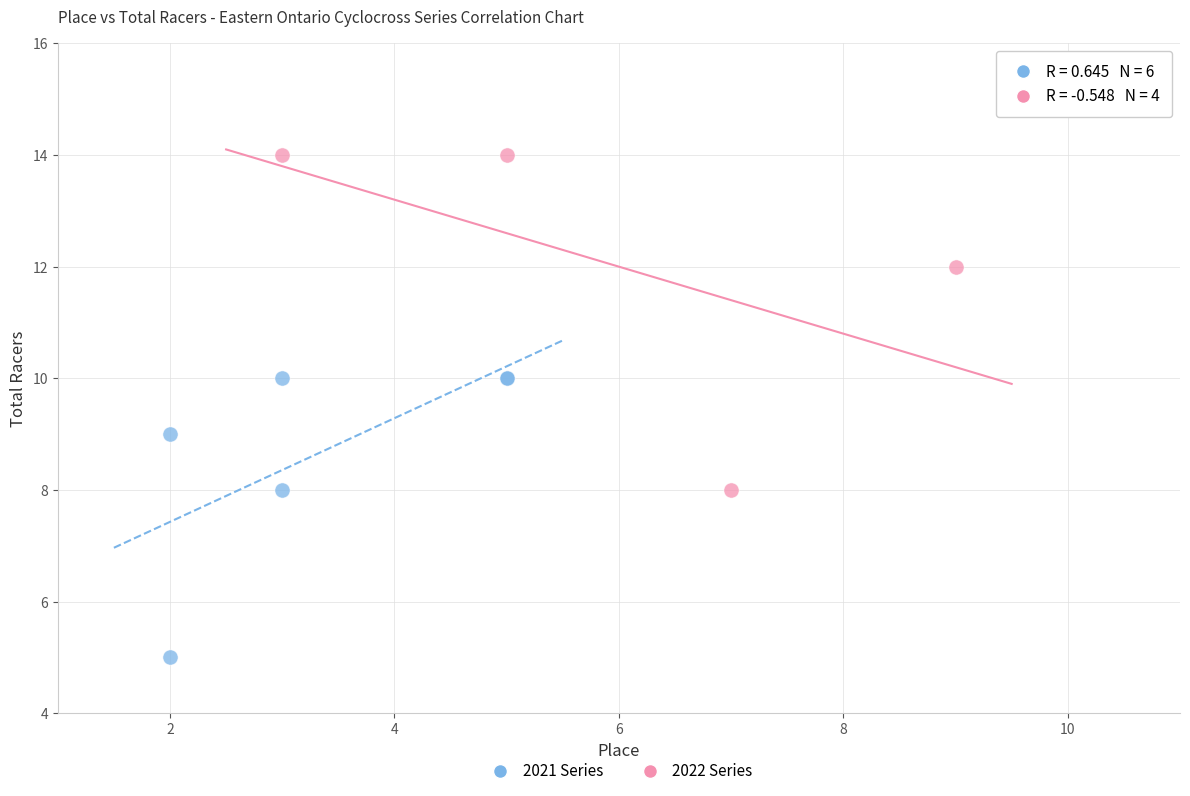

Which series reaches the maximum Y coordinate?

2022 Series